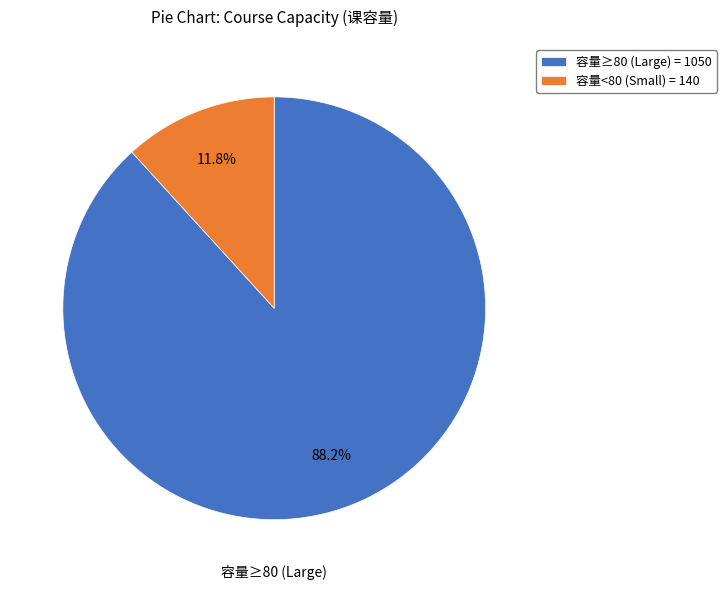

Is there a majority slice in this chart?

Yes